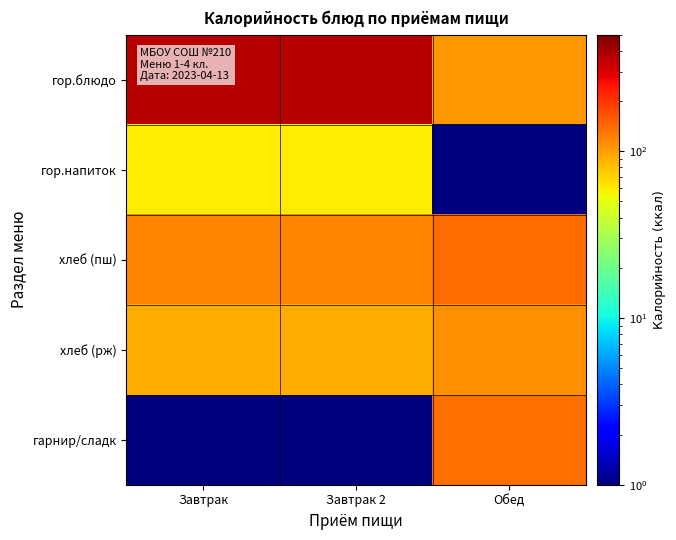

Which series changed the most between Завтрак and Завтрак 2?

гор.блюдо